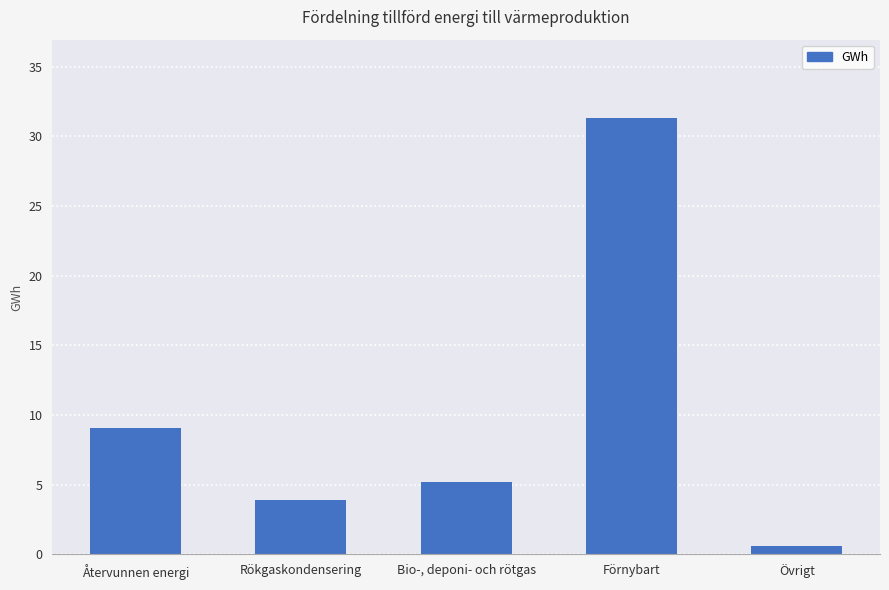

The chart shows a value of 13.6 at Återvunnen energi. True or false?

False